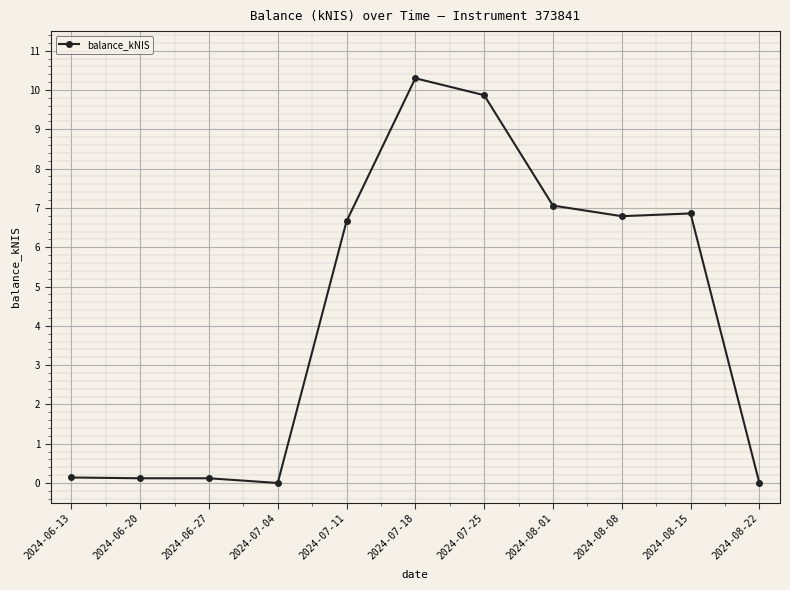

The chart shows a value of 14.0 at 2024-07-25. True or false?

False